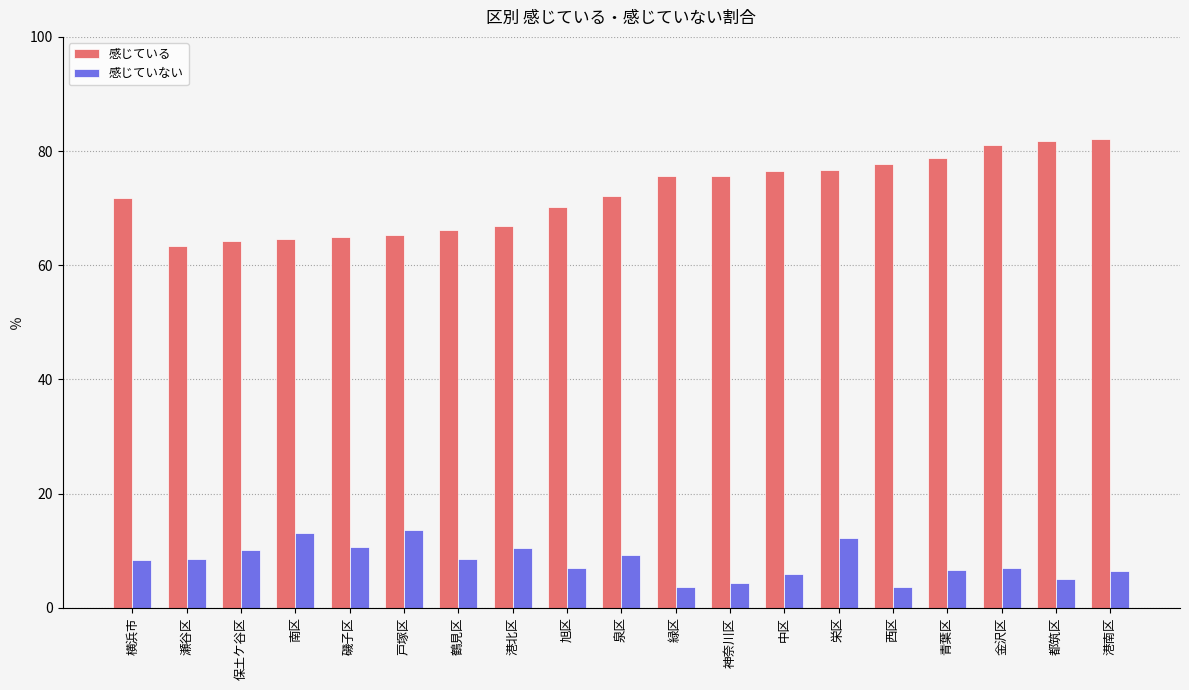

What is the difference between the maximum and minimum values in the 感じている series?

18.7